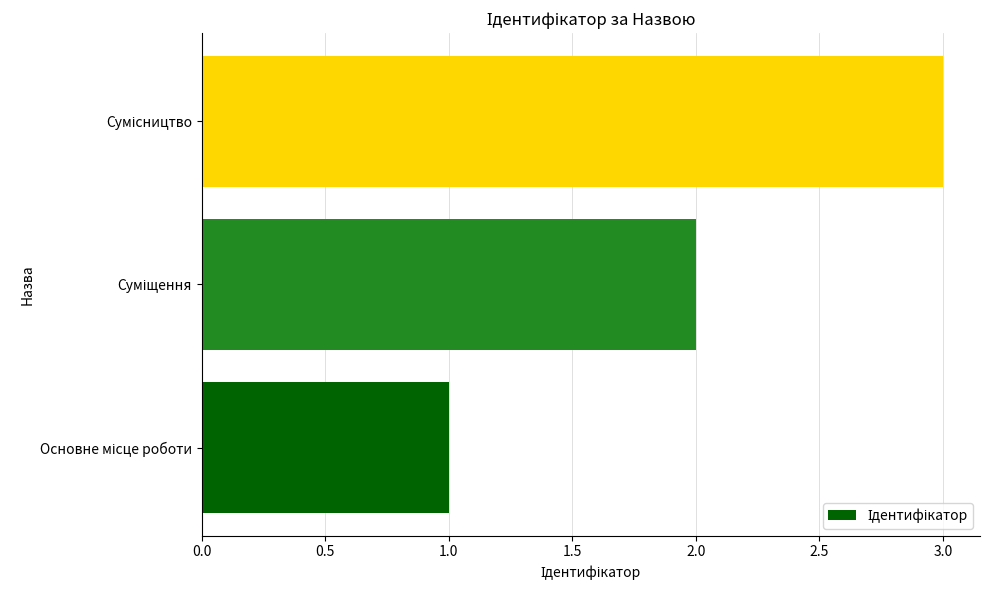

What is the maximum value shown in the chart?

3